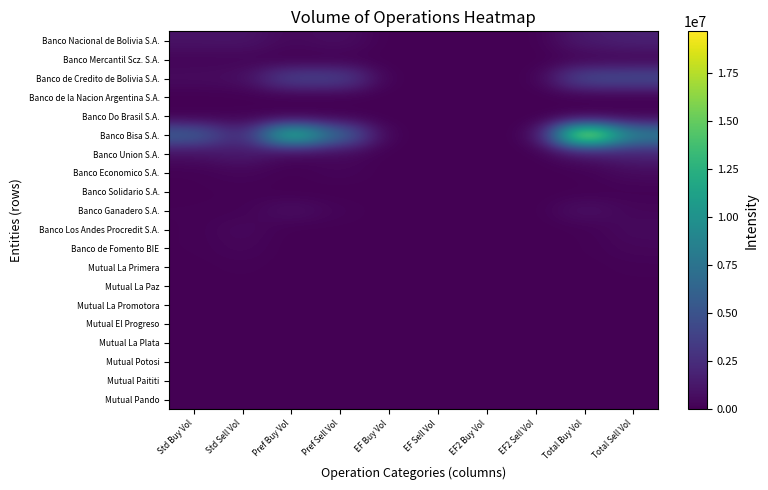

What is the sum of all Banco Economico S.A. values?

1224644.0